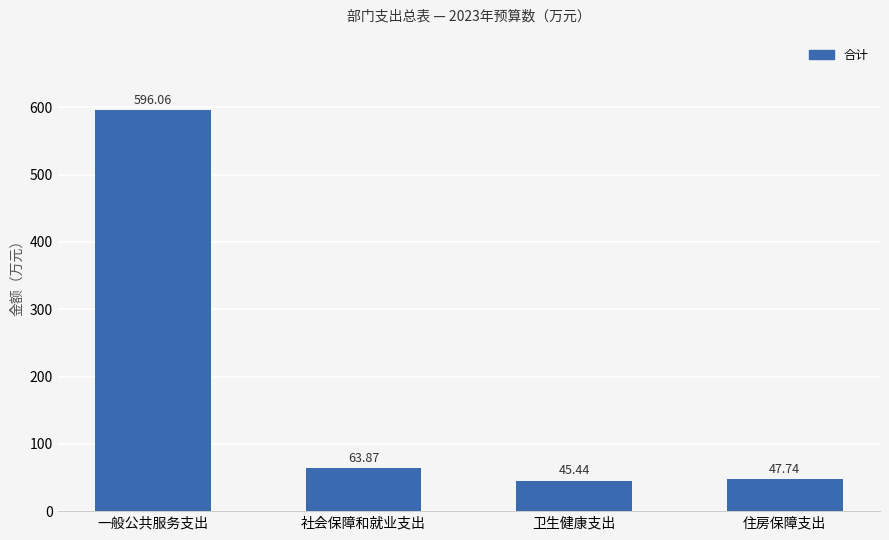

The value at 卫生健康支出 is 45.4. True or false?

True